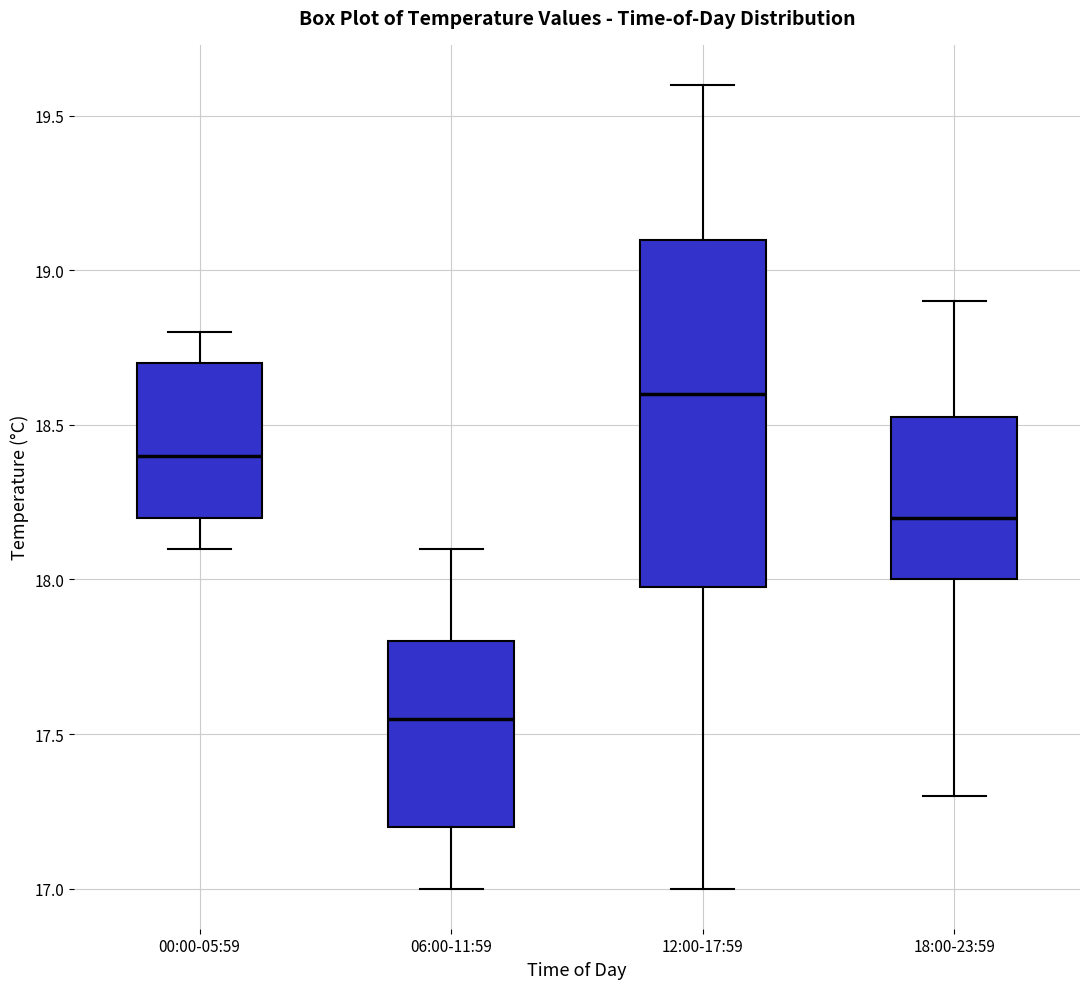

Reading left to right, transcribe this box plot: for each box, give where its median line is, the range the box spans, and where its two whiskers end, as read against the y-axis. The values are not printed on the chart, so give them approximately, as read against the axis.

00:00-05:59: median 18.40, box 18.20 to 18.70, whiskers 18.10 to 18.80
06:00-11:59: median 17.55, box 17.20 to 17.80, whiskers 17.00 to 18.10
12:00-17:59: median 18.60, box 18.00 to 19.10, whiskers 17.00 to 19.60
18:00-23:59: median 18.20, box 18.00 to 18.55, whiskers 17.30 to 18.90